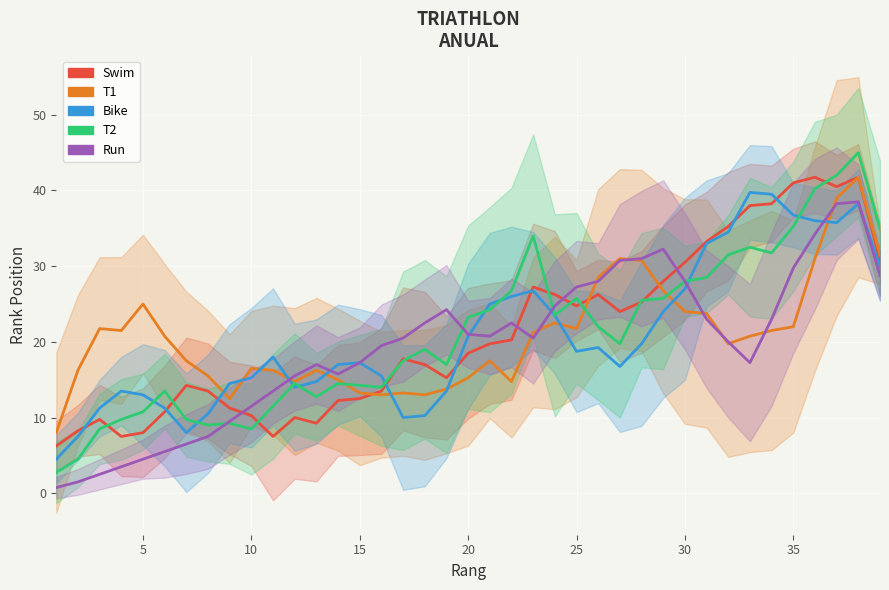

True or false: Bike has more than 0 interior local peaks.

True